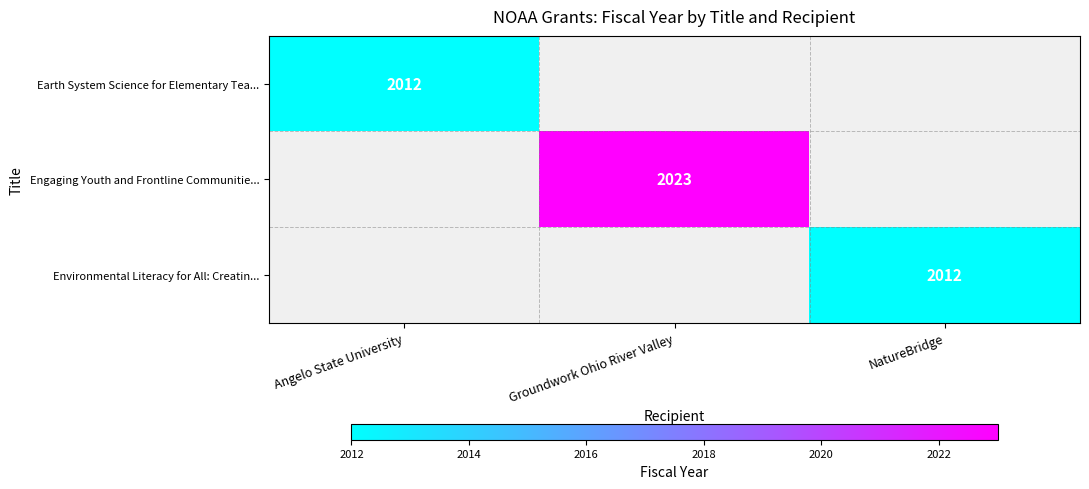

True or false: Engaging Youth and Frontline Communitie... has a value of 3594 at Groundwork Ohio River Valley.

False